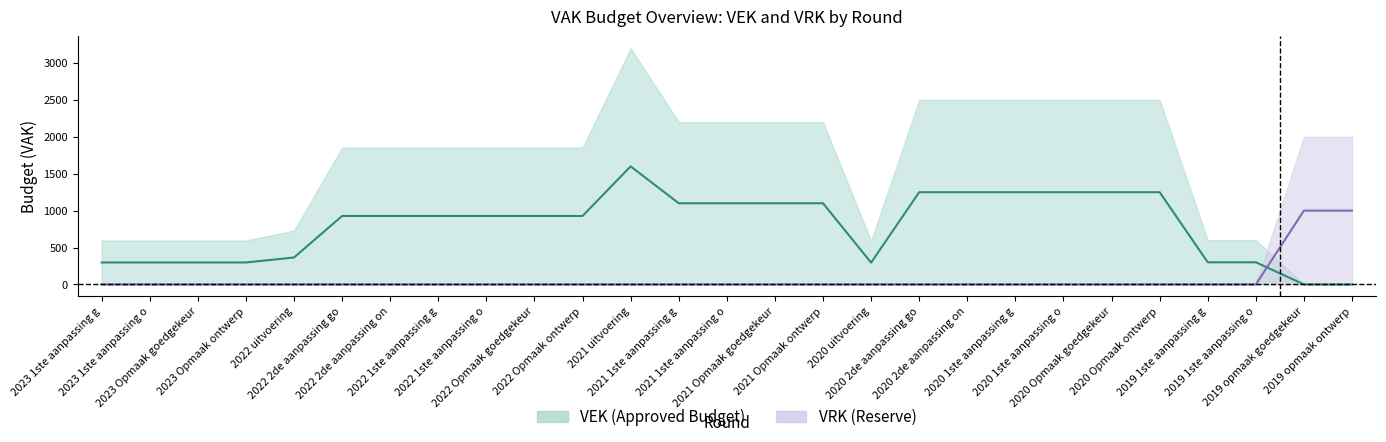

At which label is VRK closest to 500?

2023 1ste aanpassing g